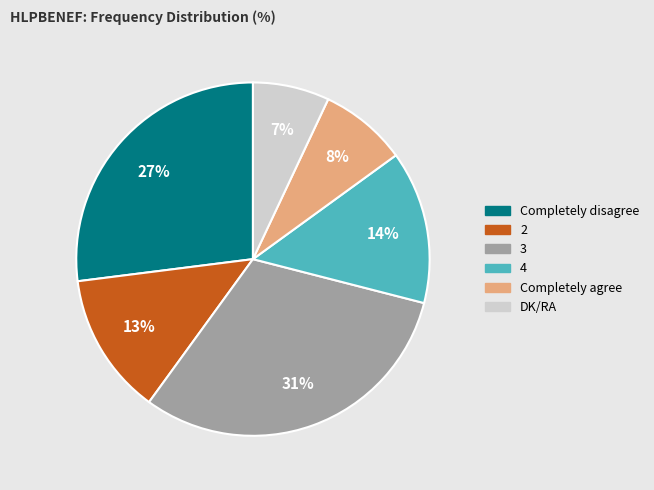

Is it true that DK/RA is 14% of the pie?

False